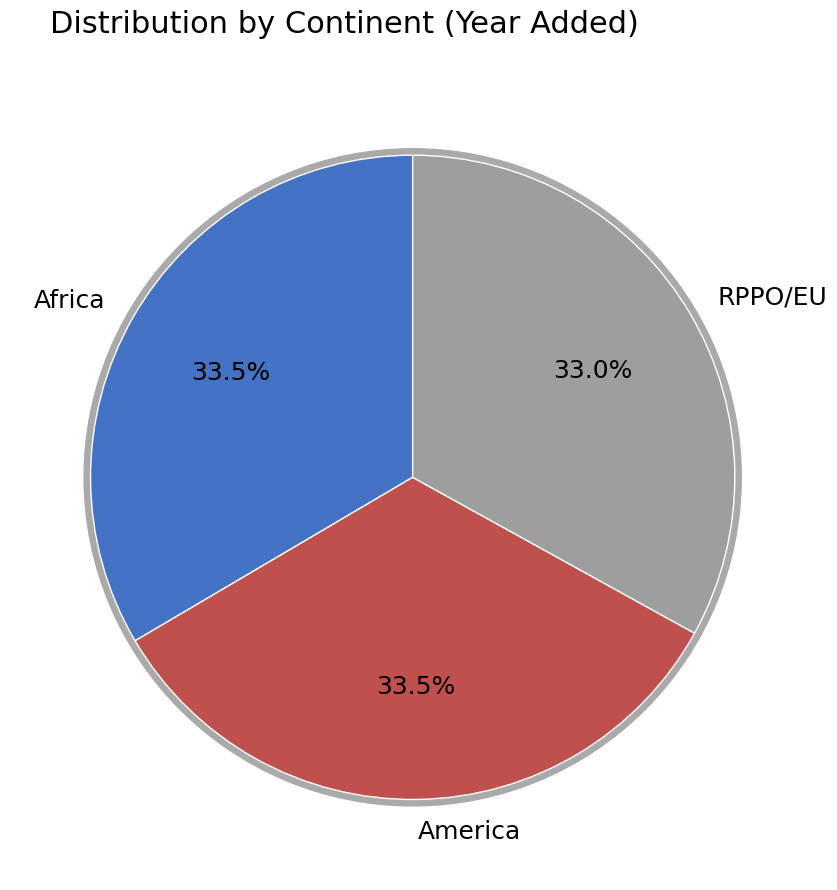

Count the number of slices in the pie.

3